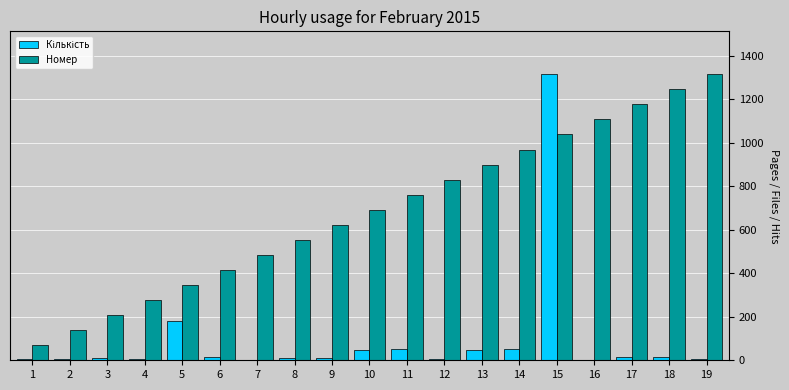

How many categories are shown in the chart?

19